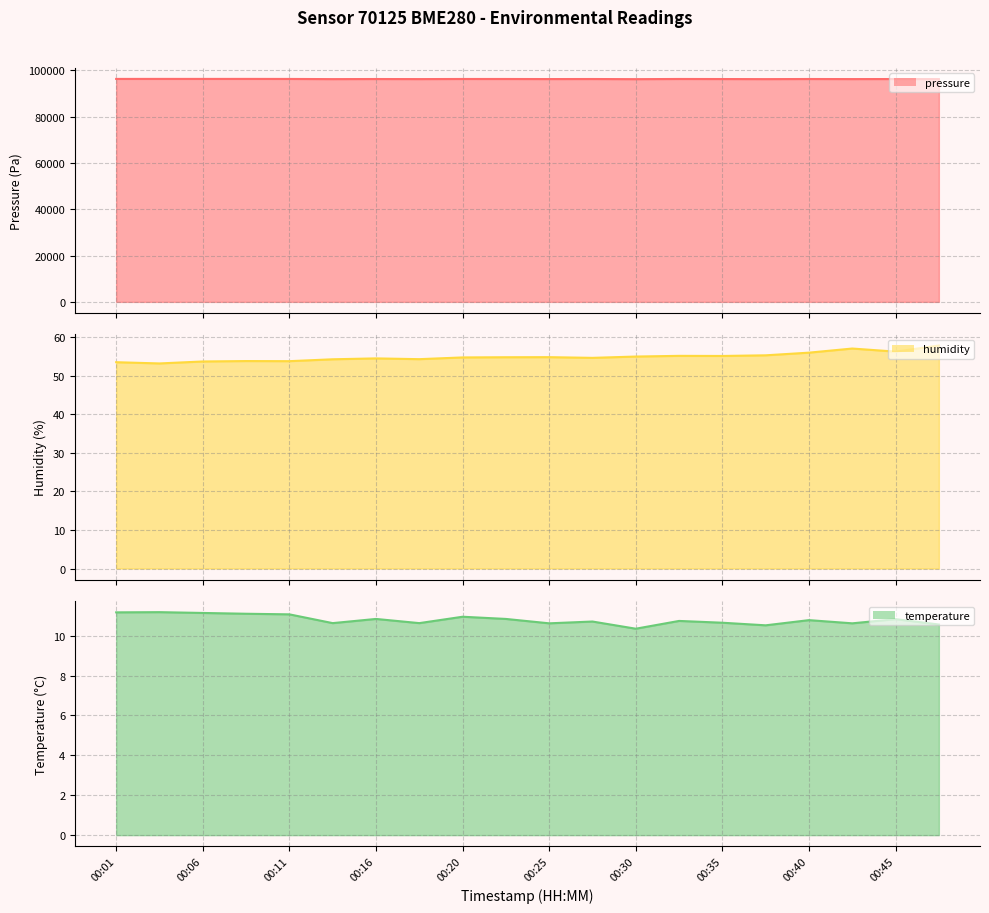

Is the value of humidity line at 00:45 greater than the value of pressure line at 10?

No